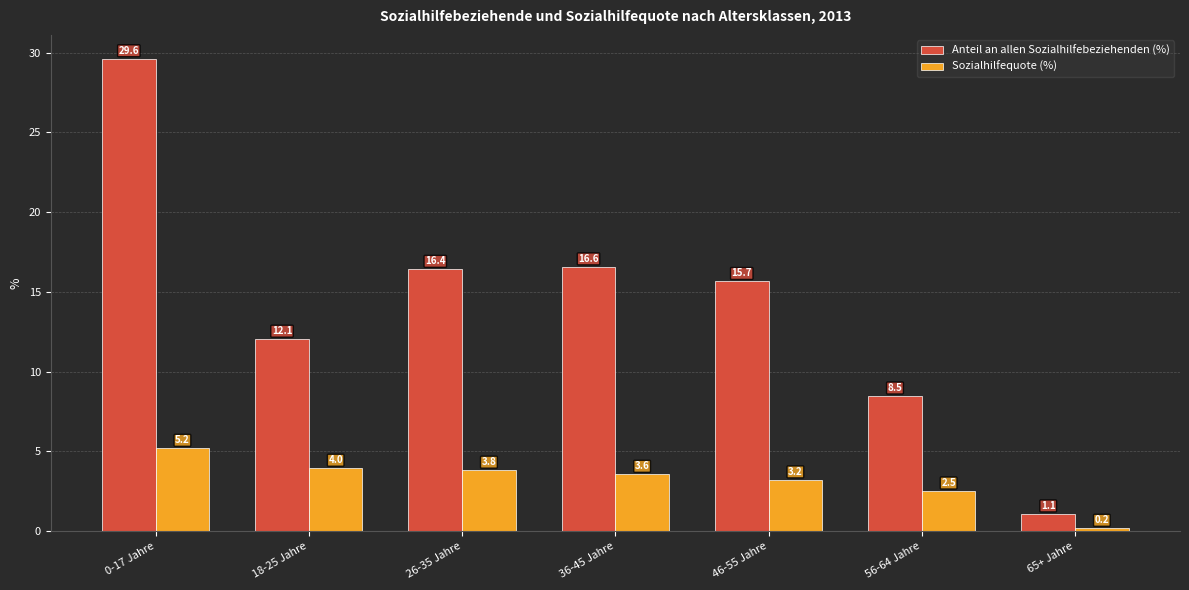

What is the sum of all Sozialhilfequote (%) values?

22.6